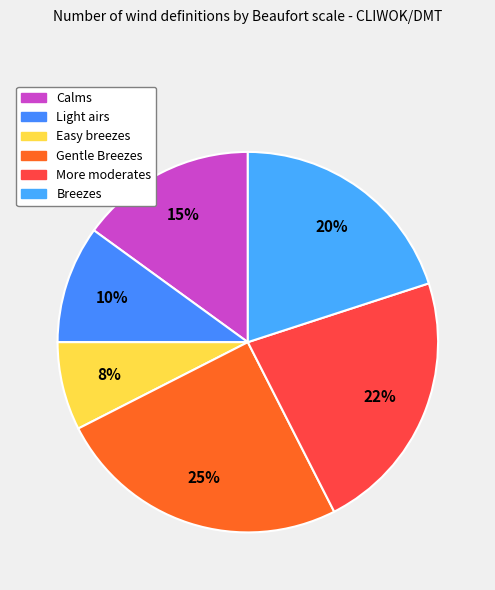

True or false: Gentle Breezes accounts for 25% of the total.

True